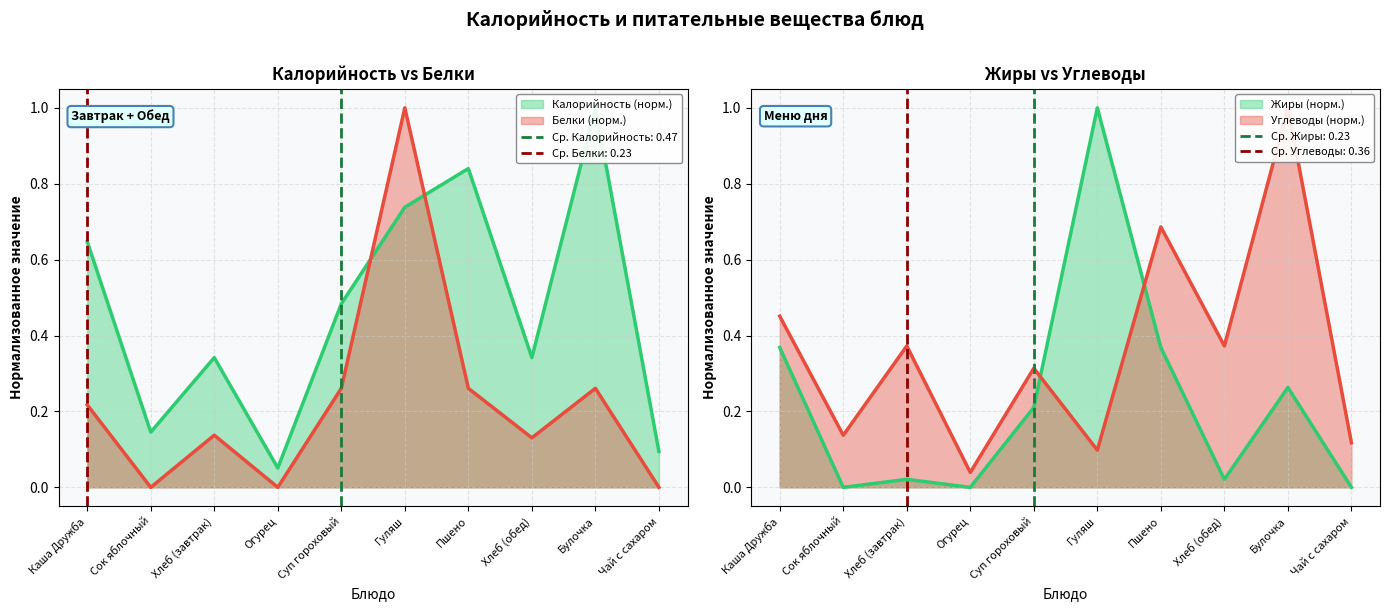

What is the sum of all Белки values?

2.3